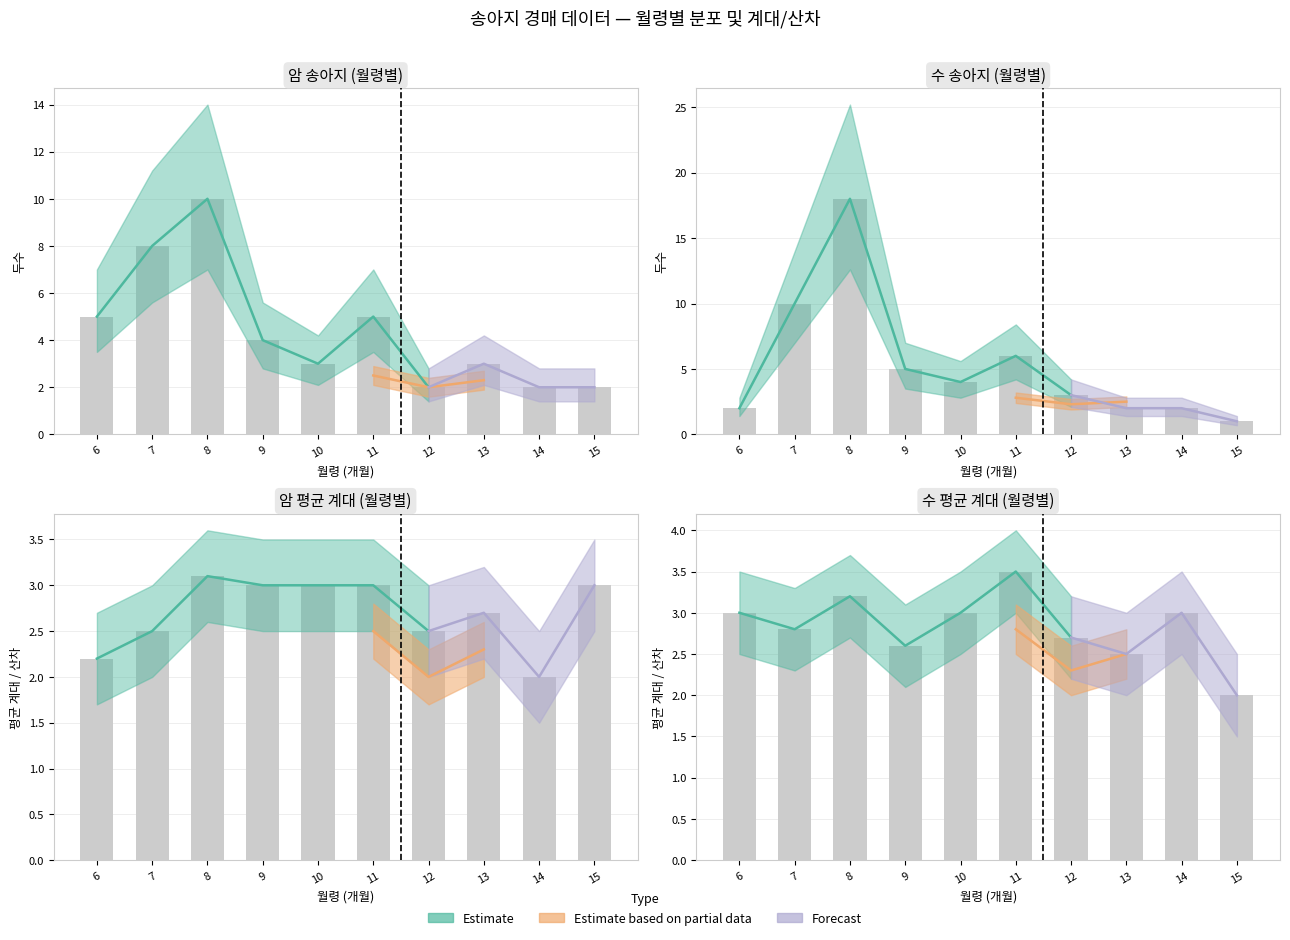

Does the chart contain stacked bars?

No